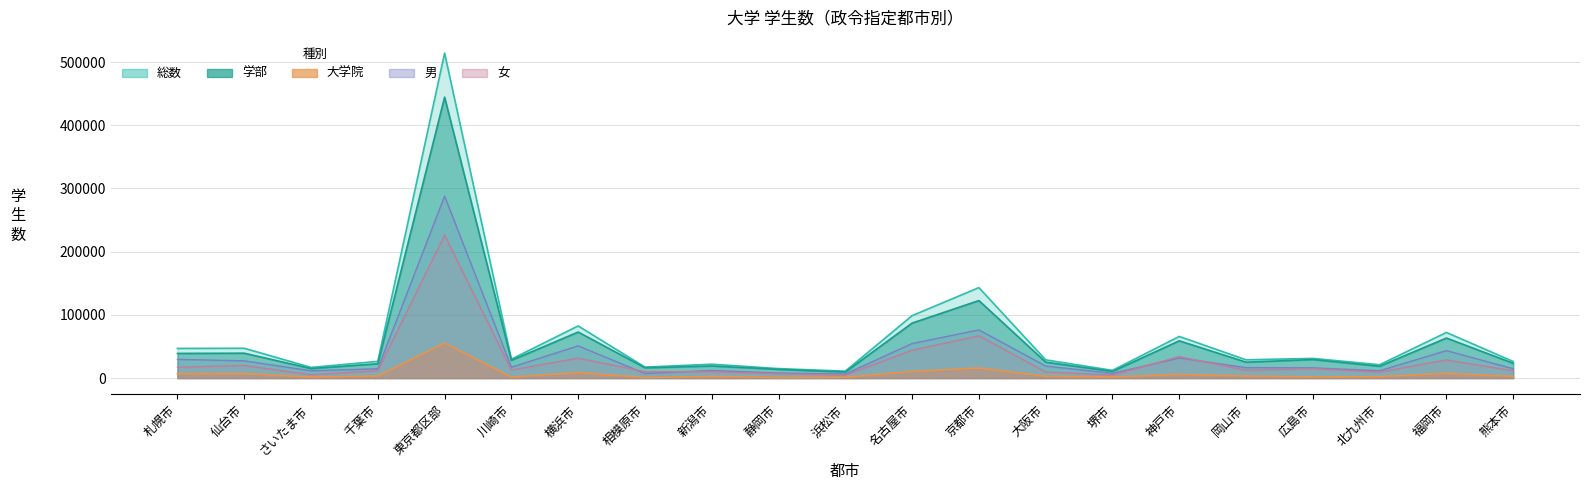

True or false: 女 has more than 0 interior local peaks.

True